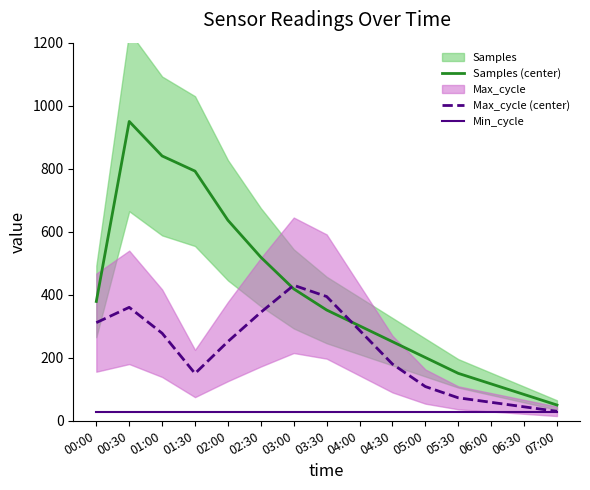

What position from the right is 00:30?

14